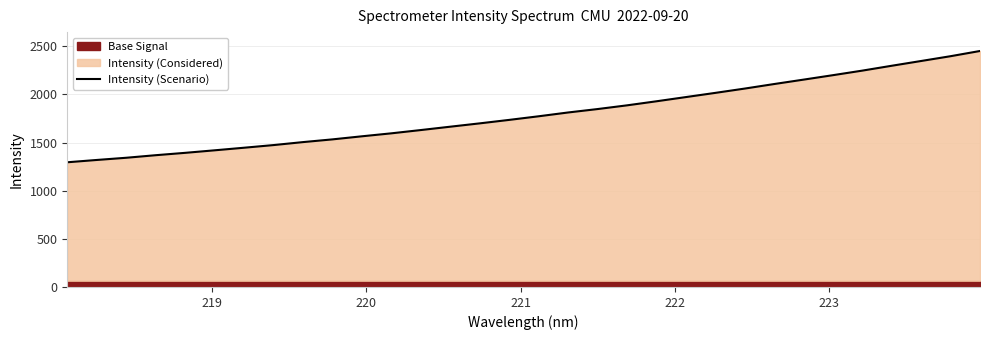

What is the highest value of the Intensity (Scenario) series?

2451.0